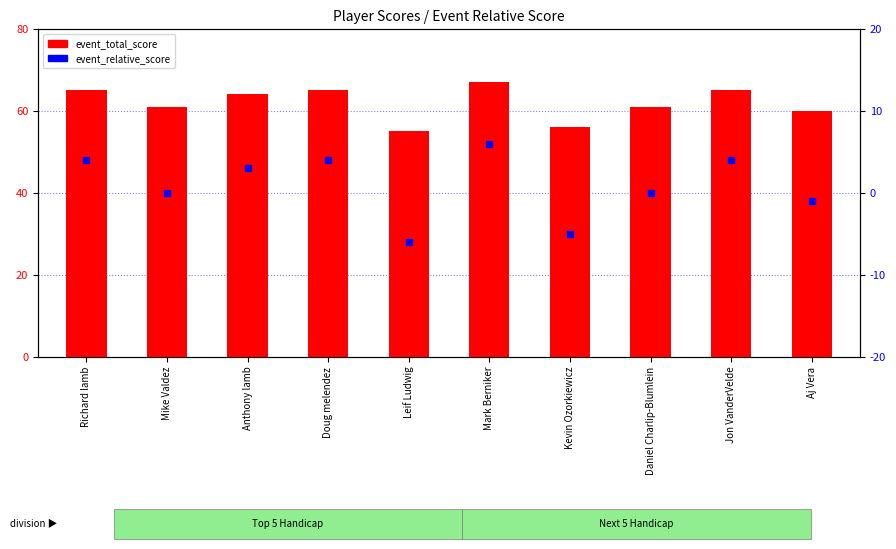

Reading left to right, transcribe all the data shown in this chart.

event_total_score: Richard lamb=65	Mike Valdez=61	Anthony lamb=64	Doug melendez=65	Leif Ludwig=55	Mark Berniker=67	Kevin Ozorkiewicz=56	Daniel Charlip-Blumlein=61	Jon VanderVelde=65	Aj Vera=60
event_relative_score: Richard lamb=4	Mike Valdez=0	Anthony lamb=3	Doug melendez=4	Leif Ludwig=-6	Mark Berniker=6	Kevin Ozorkiewicz=-5	Daniel Charlip-Blumlein=0	Jon VanderVelde=4	Aj Vera=-1